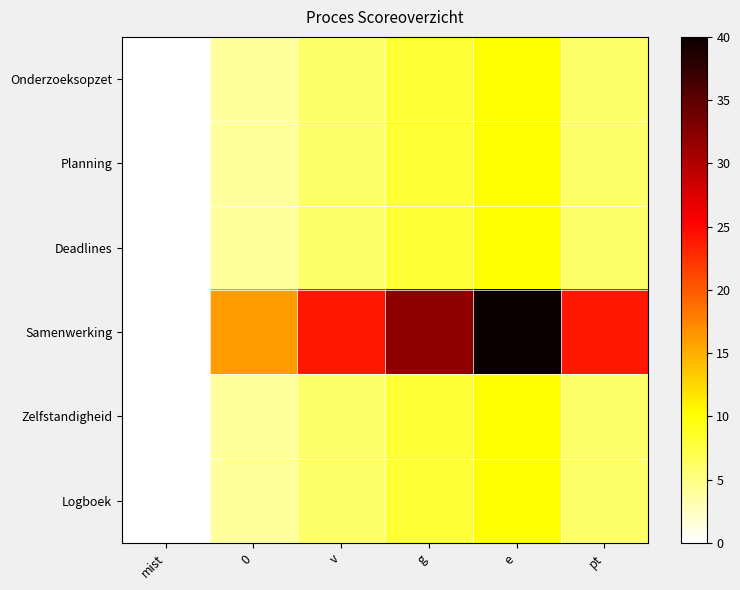

Reading left to right, list all the values displayed in this chart.

Onderzoeksopzet: mist=0	0=4	v=6	g=8	e=10	pt=6
Planning: mist=0	0=4	v=6	g=8	e=10	pt=6
Deadlines: mist=0	0=4	v=6	g=8	e=10	pt=6
Samenwerking: mist=0	0=16	v=24	g=32	e=40	pt=24
Zelfstandigheid: mist=0	0=4	v=6	g=8	e=10	pt=6
Logboek: mist=0	0=4	v=6	g=8	e=10	pt=6